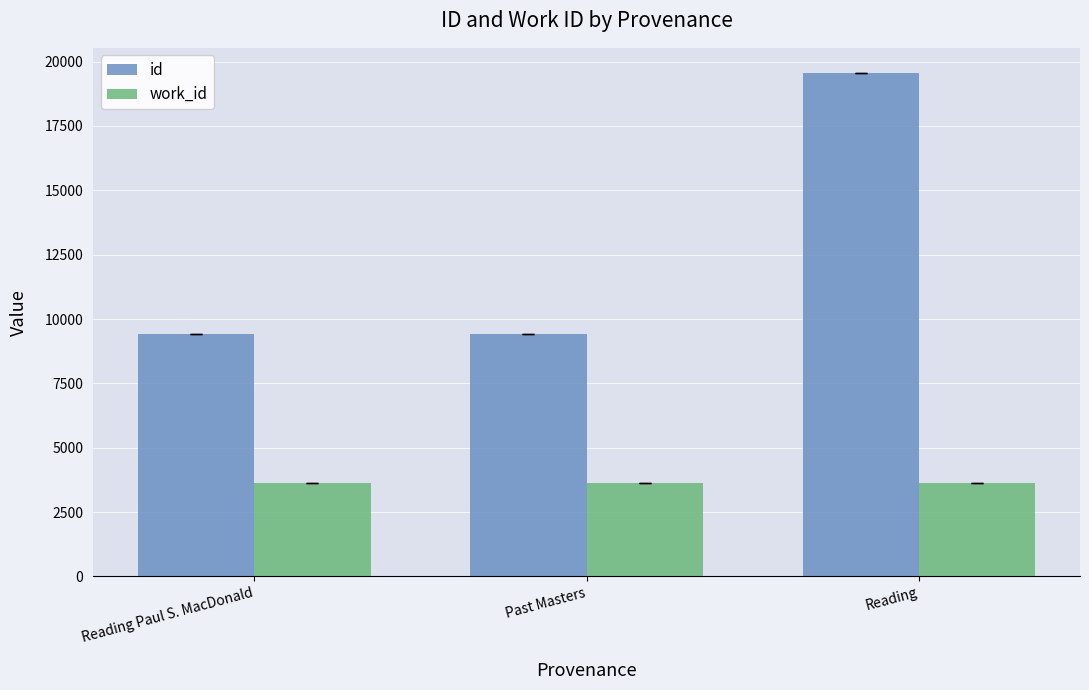

What are all the series names shown in the legend?

id, work_id